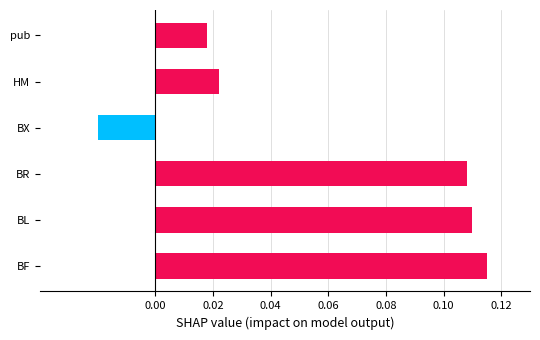

Count the number of categories in the chart.

6